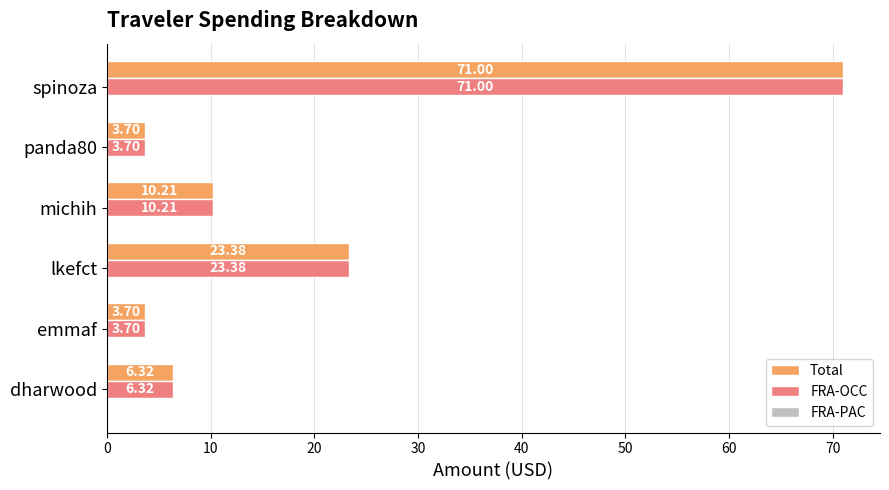

What is the difference between the FRA-OCC values at emmaf and michih?

6.5